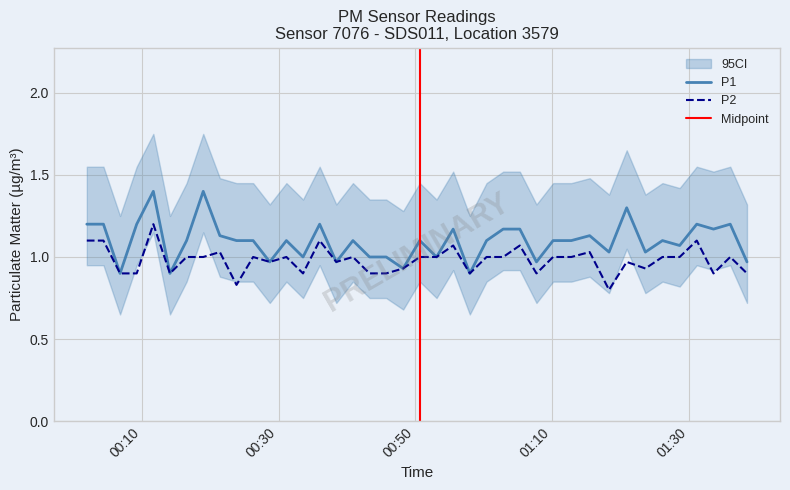

True or false: P2 and P1 cross at least once.

False